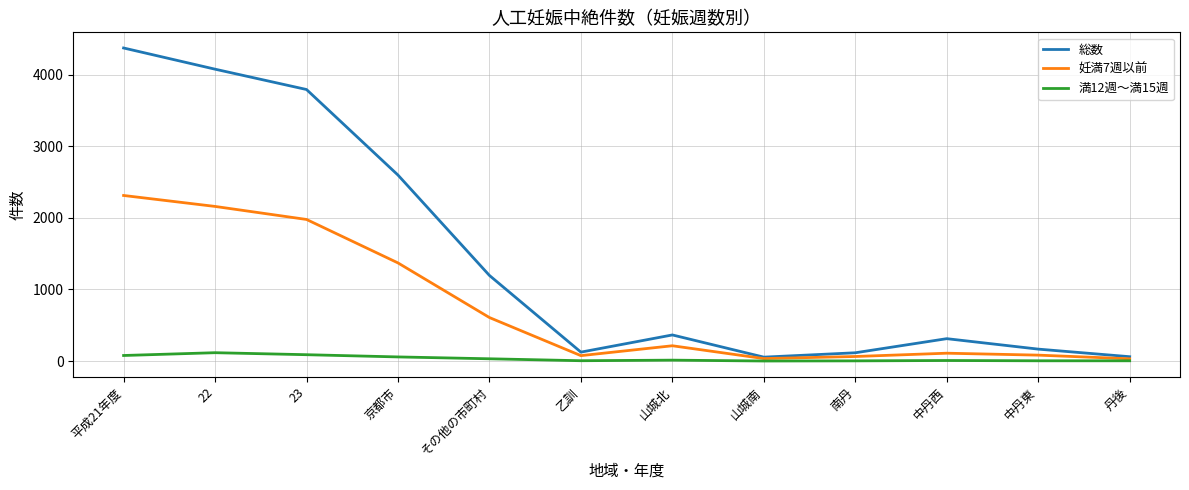

List the series in order of their overall mean, lowest first.

満12週～満15週, 妊満7週以前, 総数